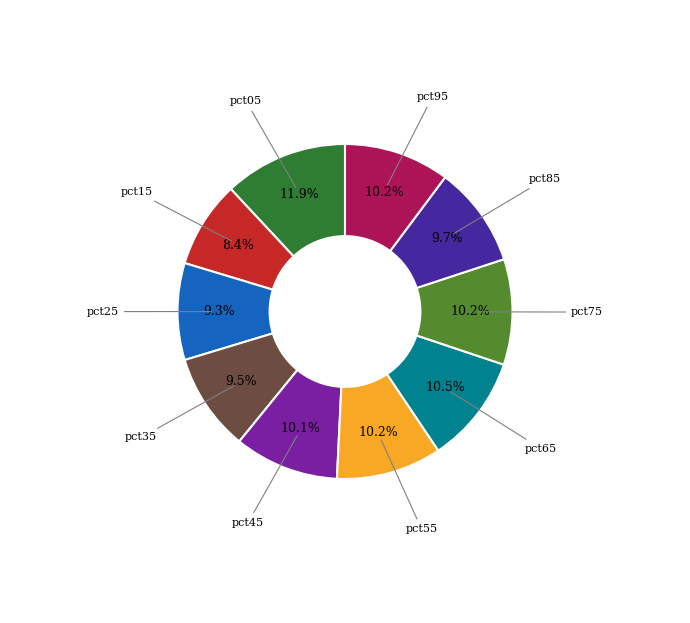

Is there a majority slice in this chart?

No